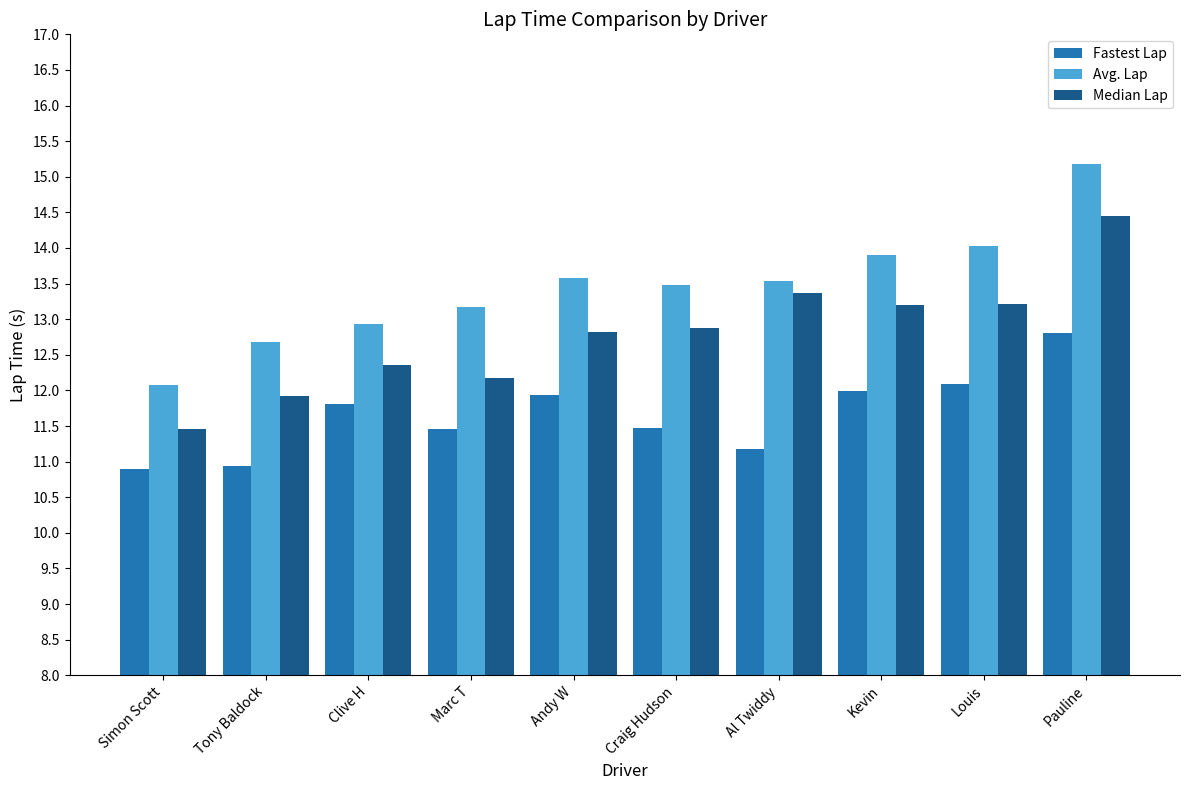

What is the label of the 4th bar from the left?

Marc T